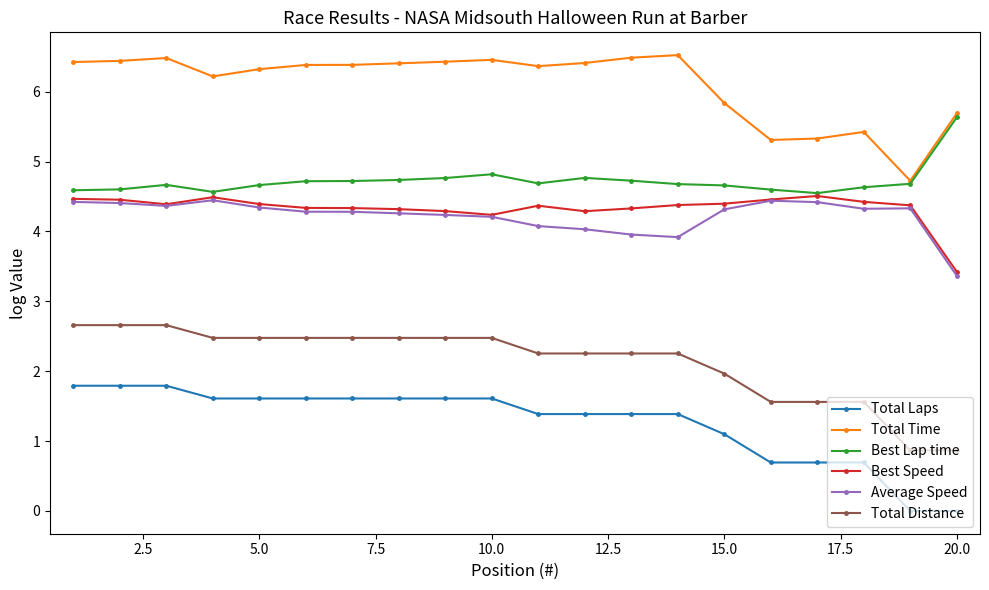

What is the maximum value for Total Laps?

1.8